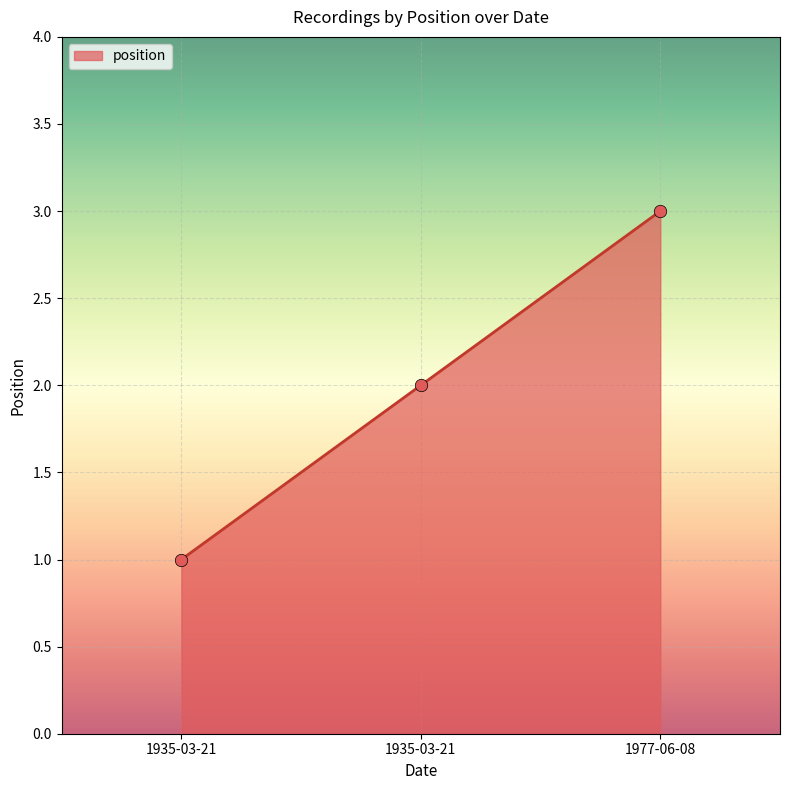

Approximately how many times larger is the value at 1977-06-08 compared to 1935-03-21?

3.0